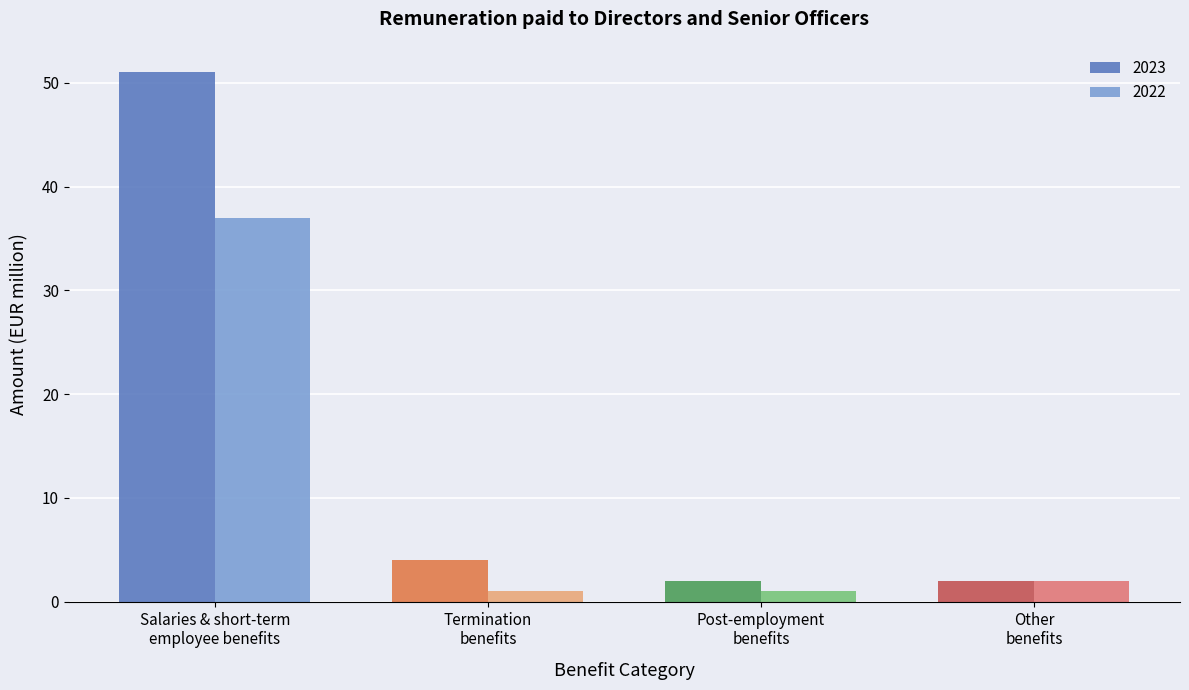

Count the number of categories in the chart.

4